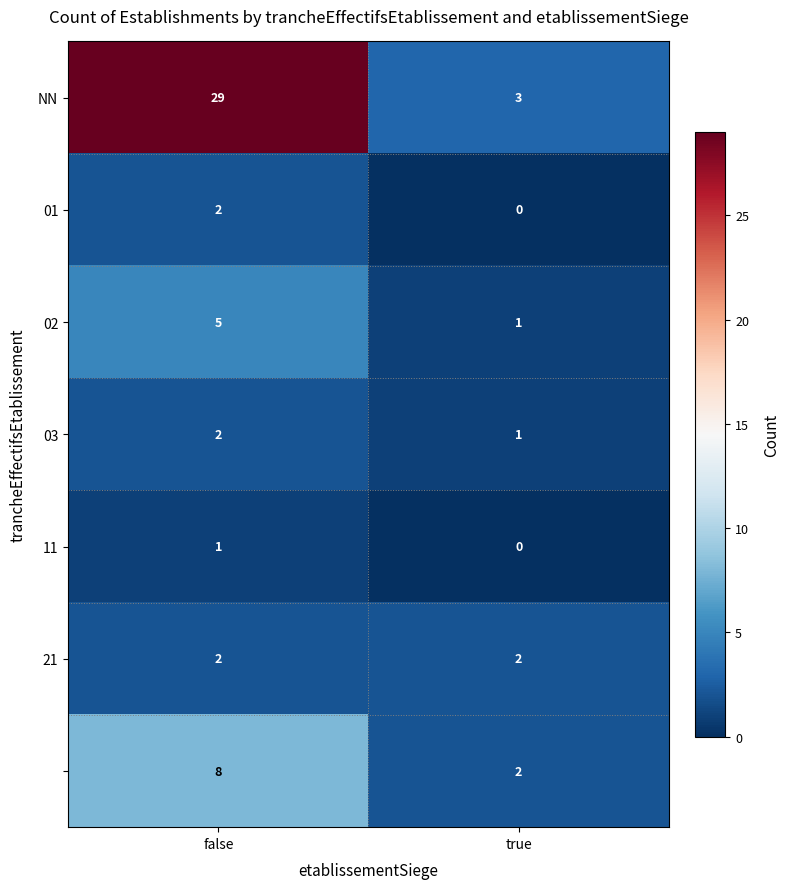

What is the difference between the highest and lowest values at false?

28